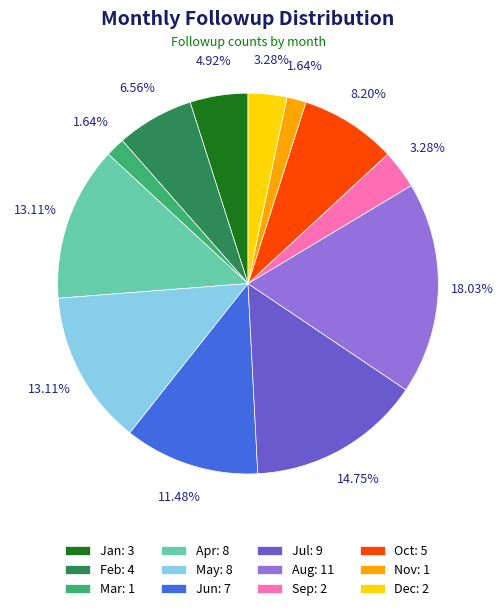

To the nearest percent, what is the combined percentage of Oct and Jun?

20%